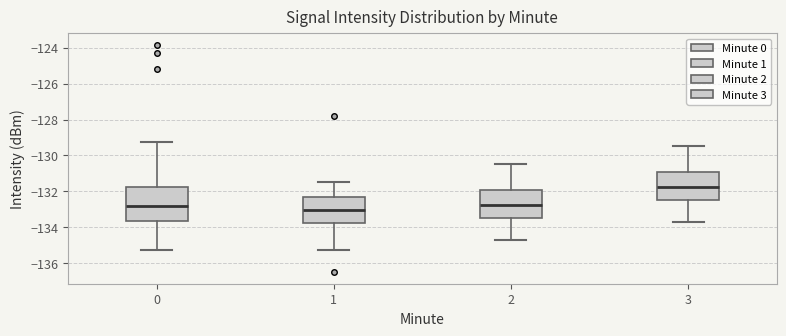

Which box is the tallest, from its lower edge to its upper edge?

0